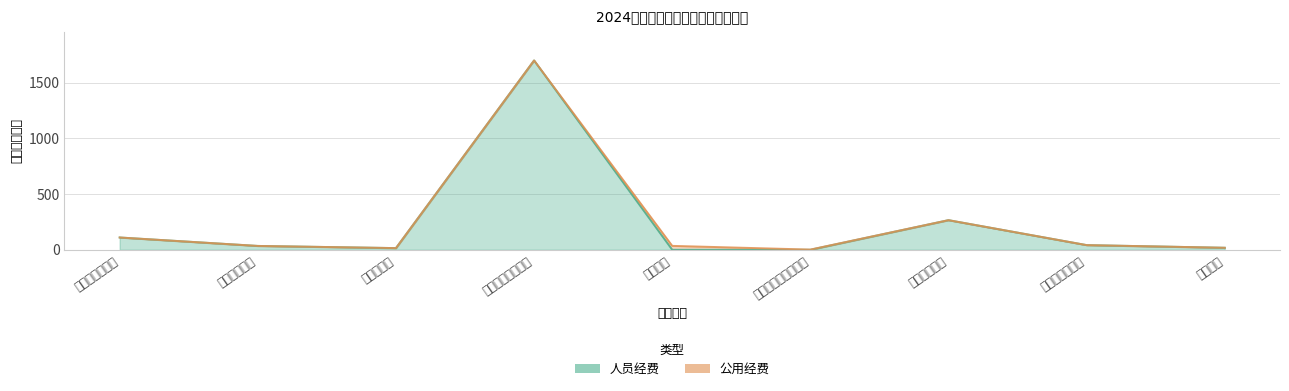

Is it true that the value at 工资福利支出 is 265.9?

True